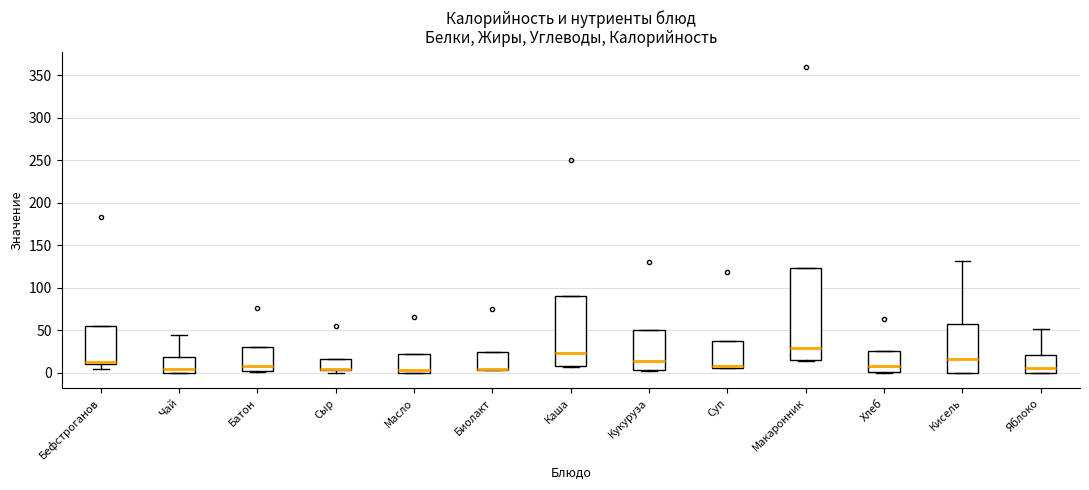

Comparing the boxes themselves (not the whiskers), which one is the tallest?

Макаронник